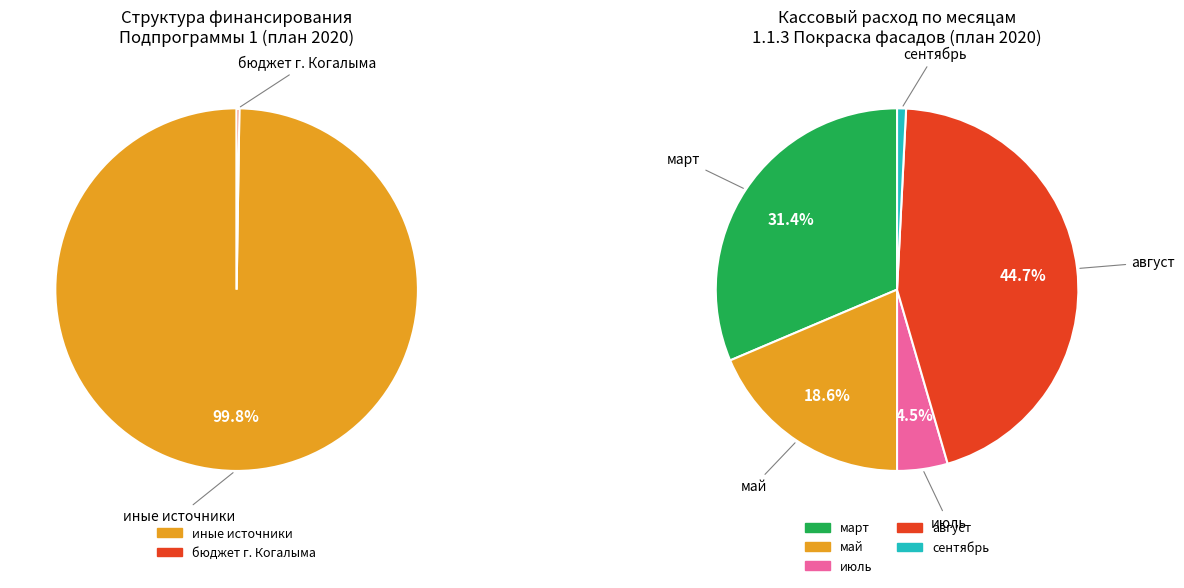

Is the sum of май (план) and иные источники финансирования greater than half?

Yes